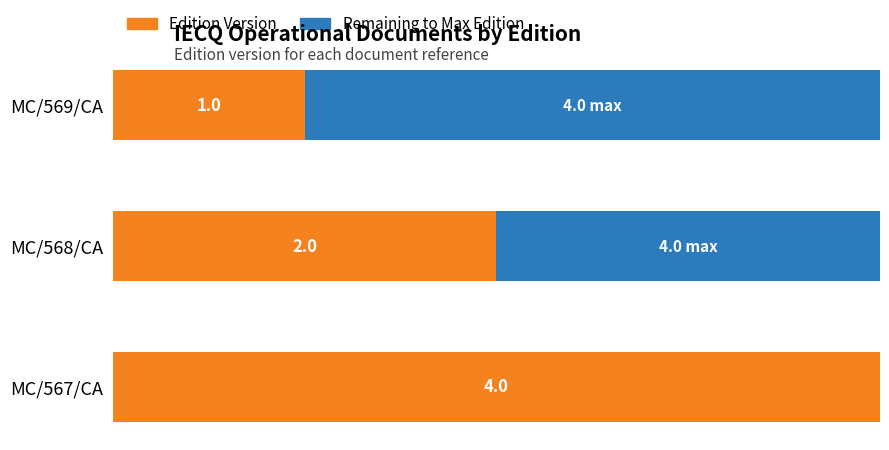

Which series has the largest total across all categories?

Edition Version